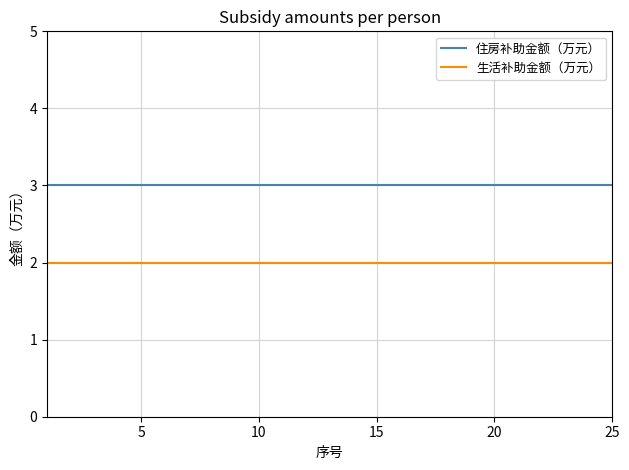

Does the chart display data point markers on the line(s)?

No